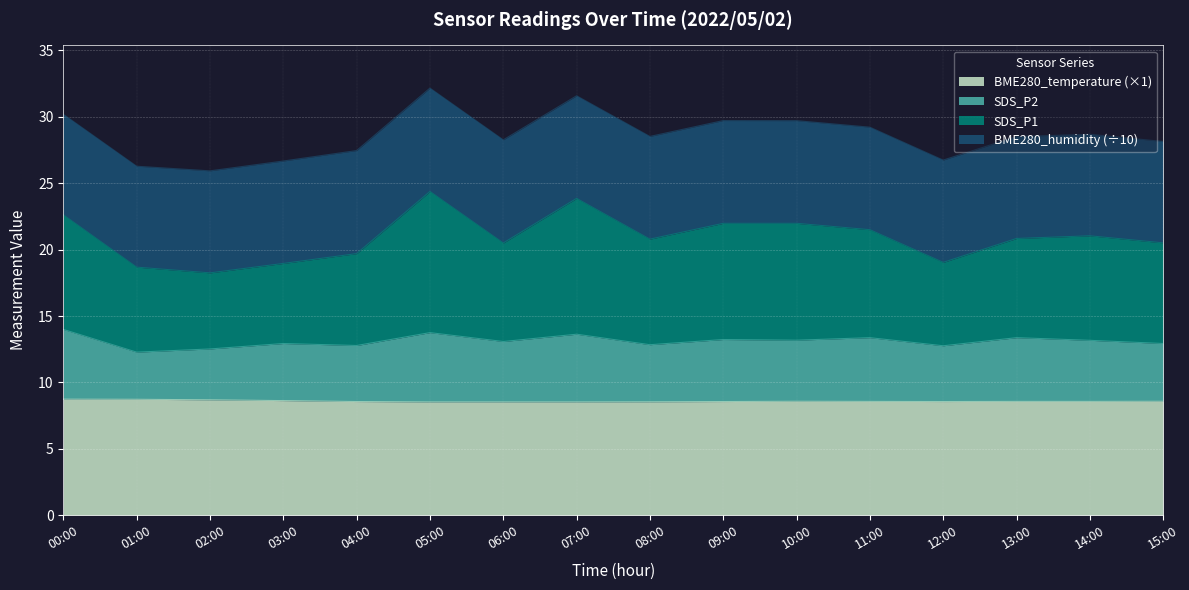

What is the total value across all series at 02:00?

25.9